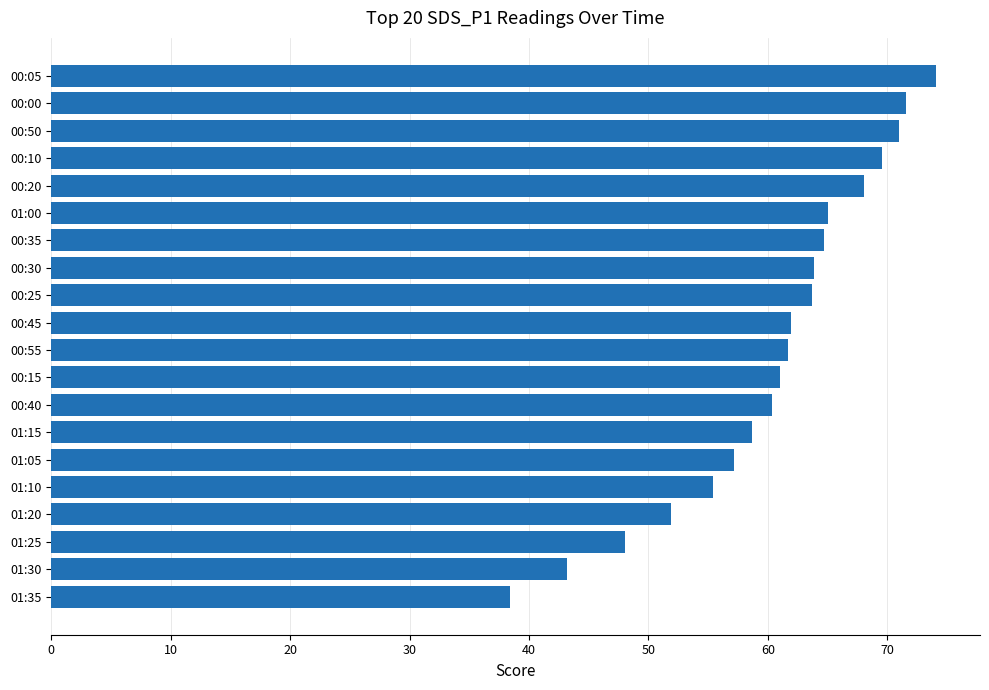

Read the value at 01:05.

57.2